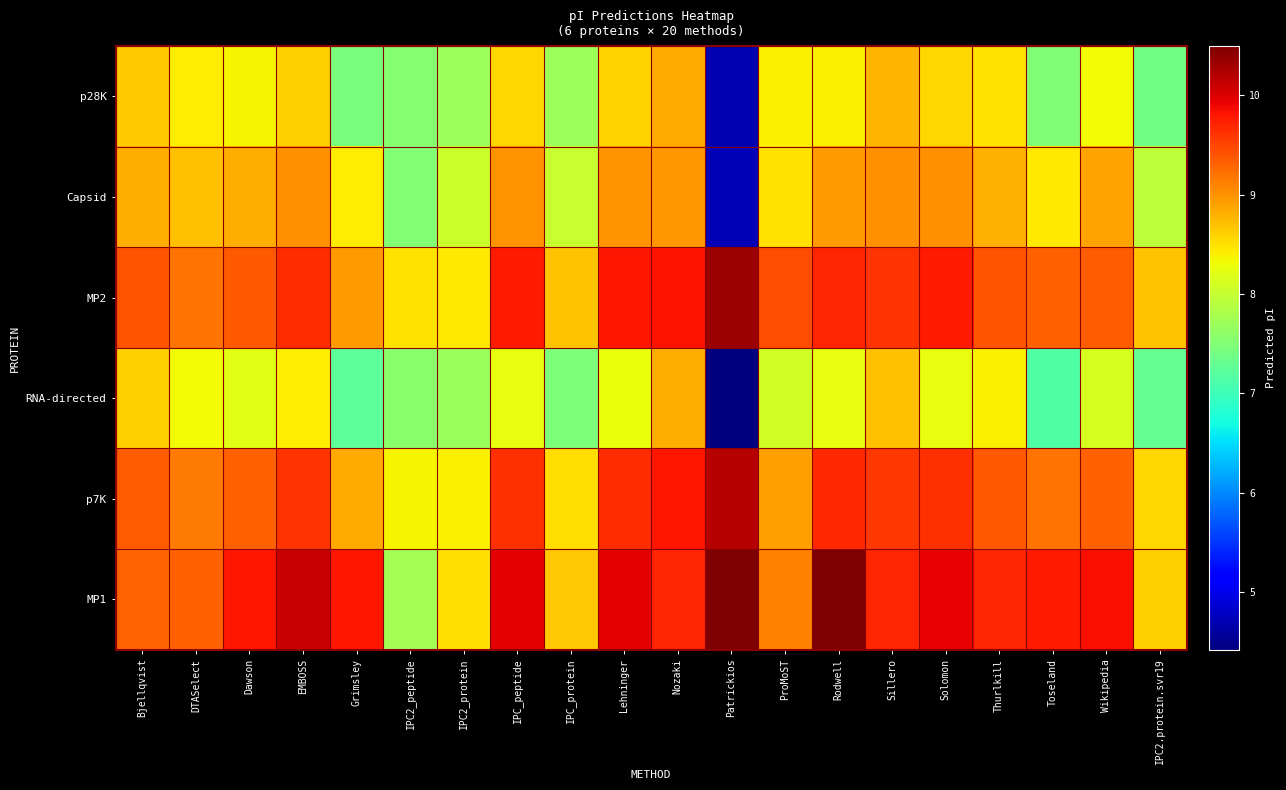

Rank the series by their maximum value, from lowest to highest.

RNA-directed, p28K, Capsid, p7K, MP2, MP1